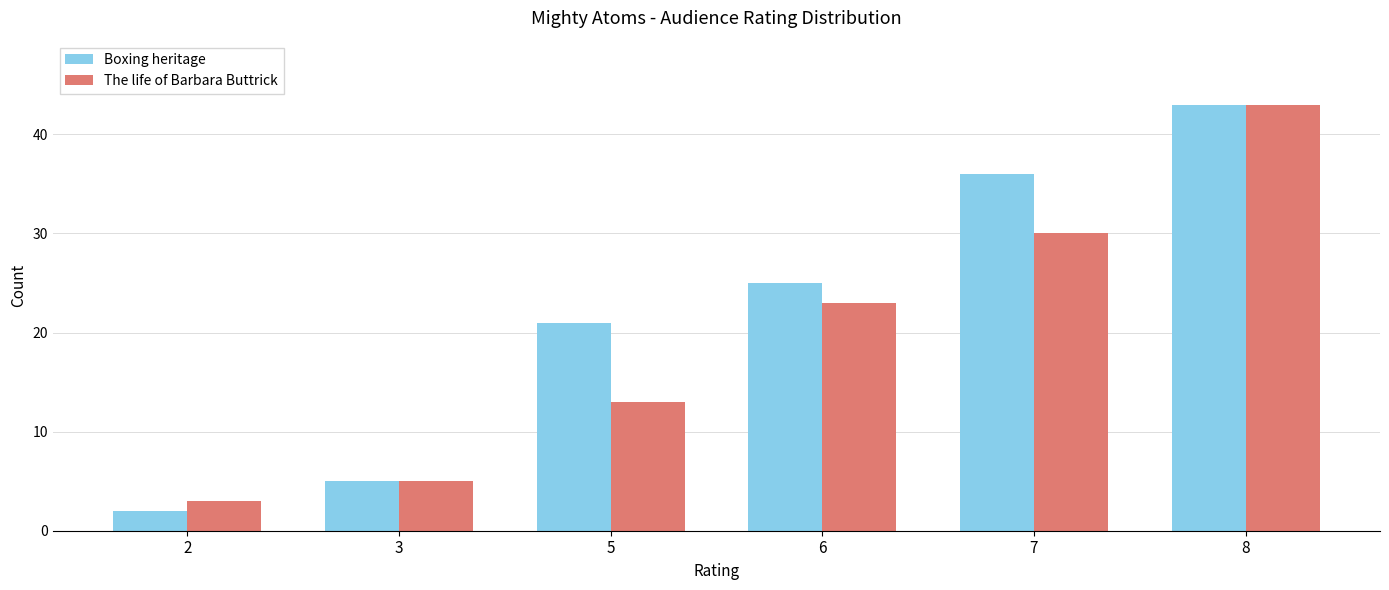

At which label is Boxing heritage closest to 22?

5